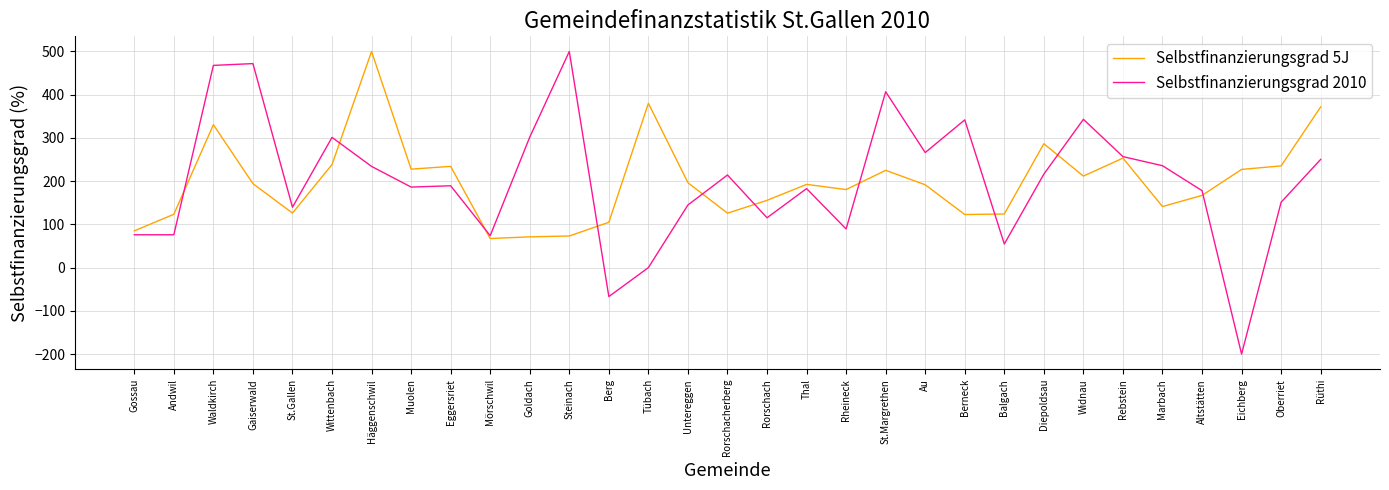

What is the maximum value for Selbstfinanzierungsgrad 2010?

500.0